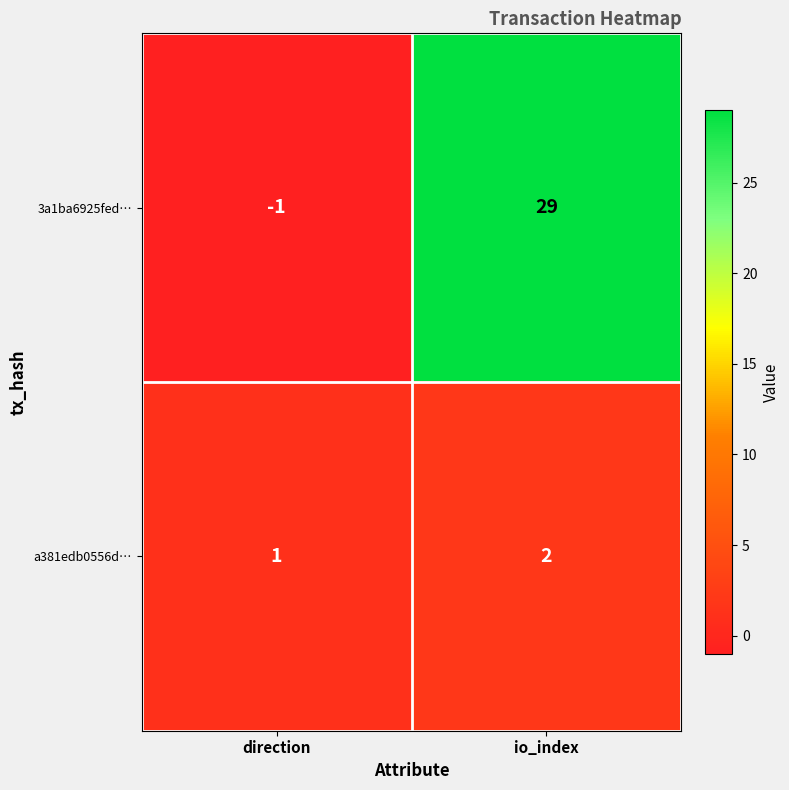

What is the sum of all 3a1ba6925fed… values?

28